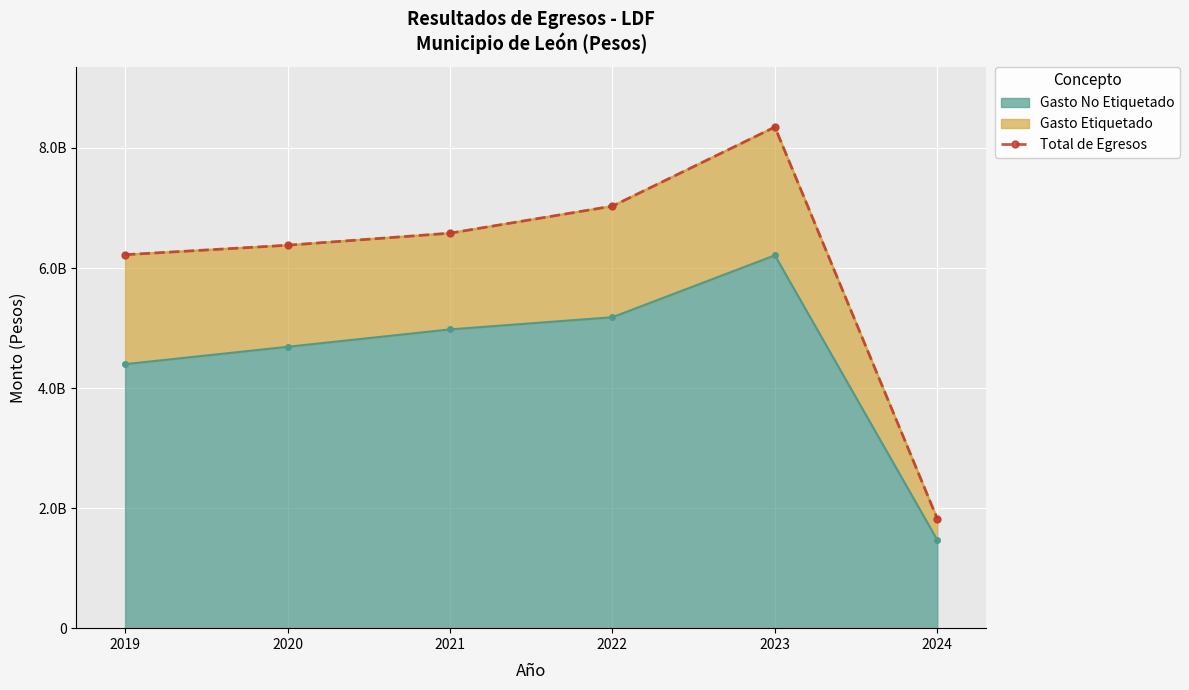

Where is the first local maximum?

2023